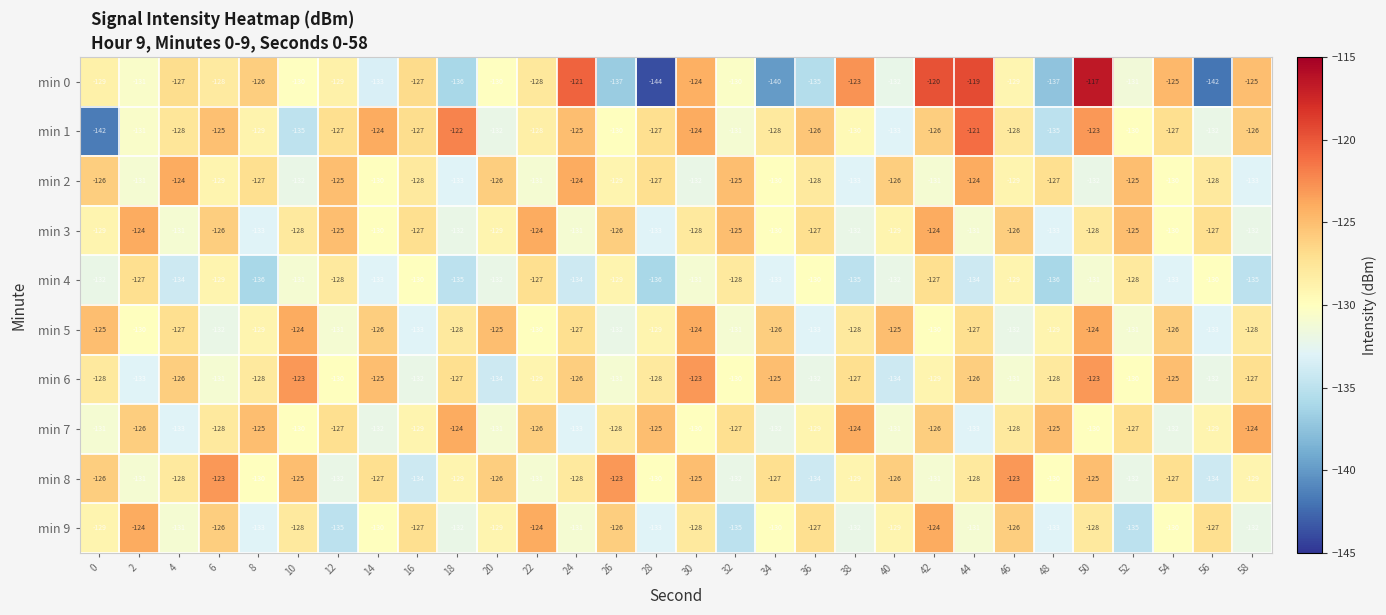

What is the total value across all series at 18?

-1298